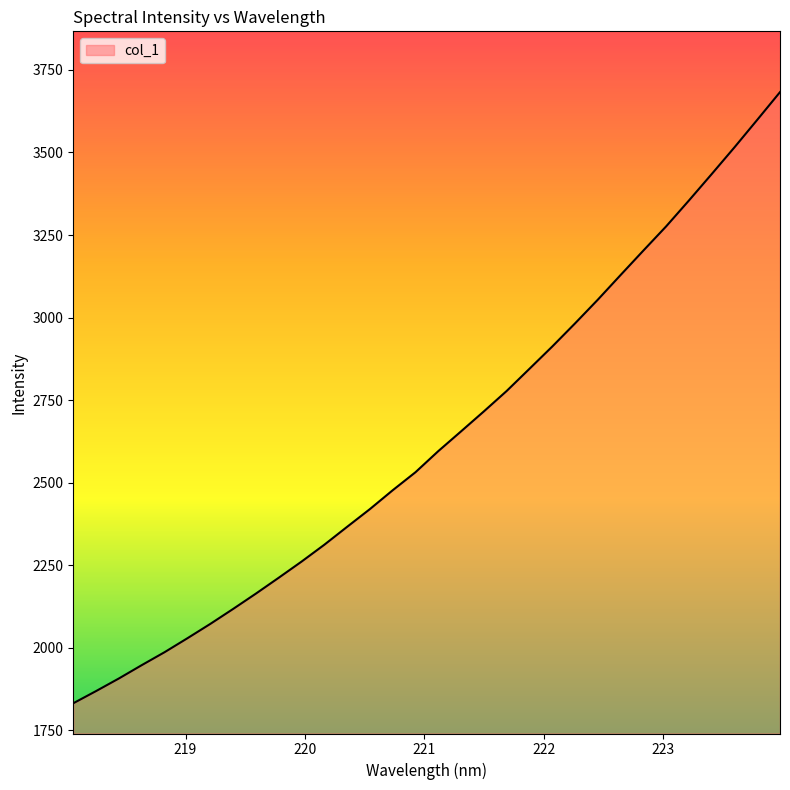

What is the difference between the maximum and minimum values?

1851.0